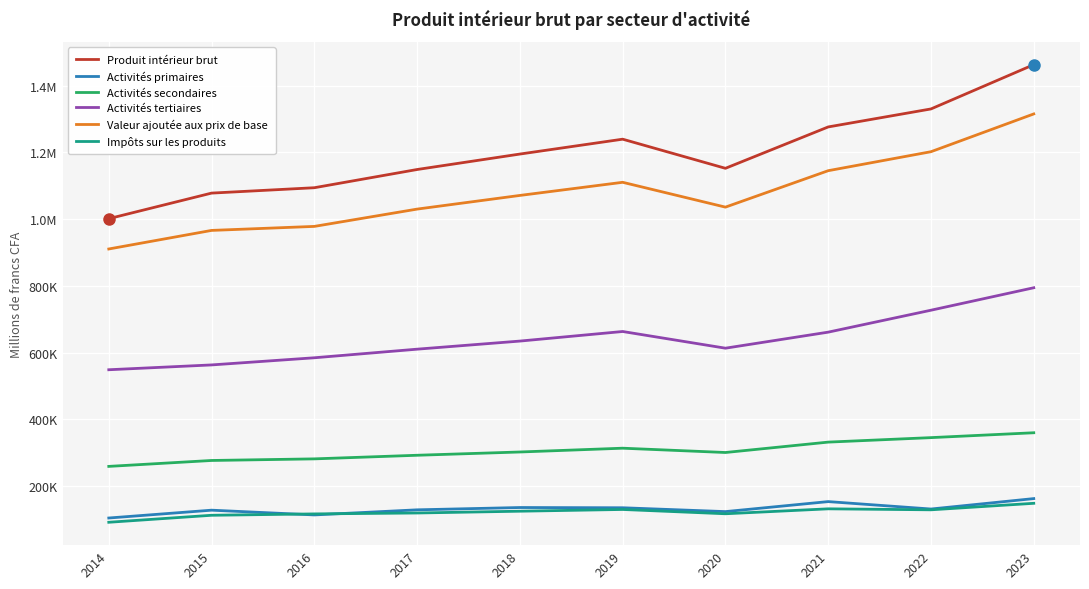

Is this an area chart (filled region under the line)?

No